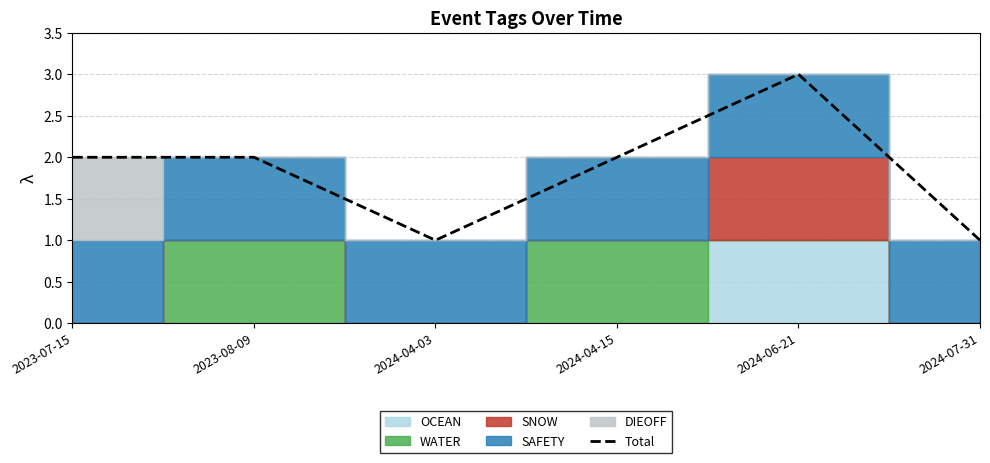

Count the number of categories in the chart.

6